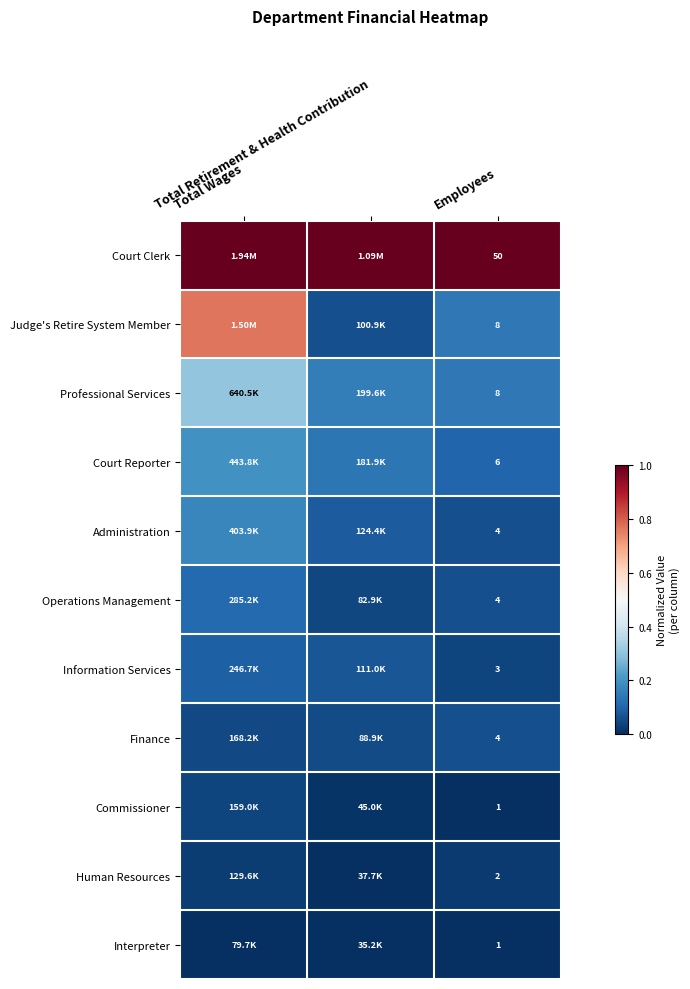

Rank the categories by Information Services value from highest to lowest.

Total Wages, Total Retirement & Health Contribution, Employees